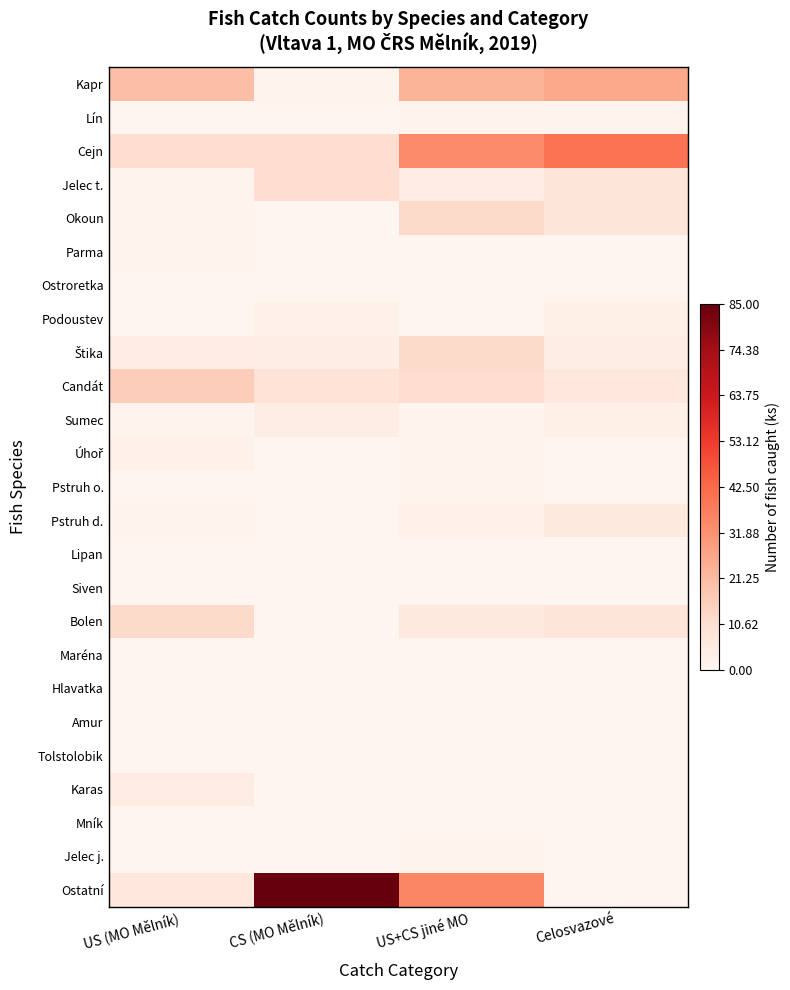

At US+CS jiné MO, list the series in order from smallest to largest.

Parma, Ostroretka, Podoustev, Lipan, Siven, Maréna, Hlavatka, Amur, Tolstolobik, Karas, Mník, Lín, Sumec, Úhoř, Pstruh o., Jelec j., Pstruh d., Jelec t., Bolen, Candát, Okoun, Štika, Kapr, Cejn, Ostatní